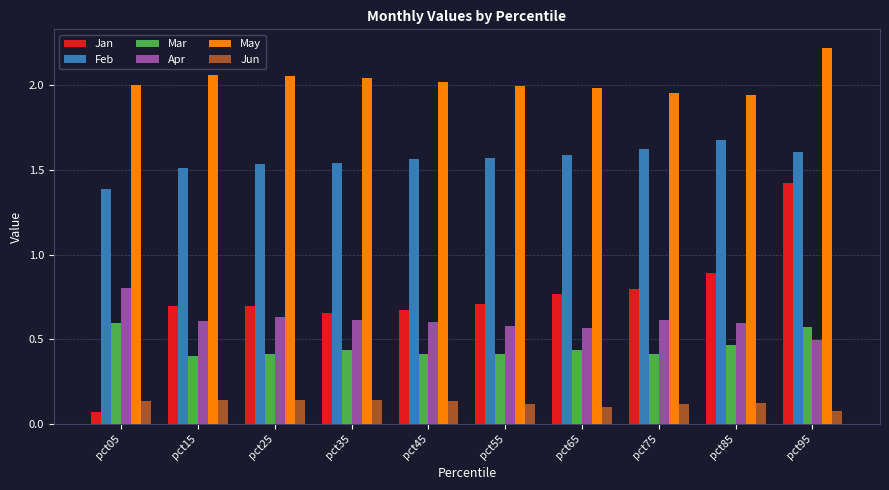

Does the chart contain any negative values?

No